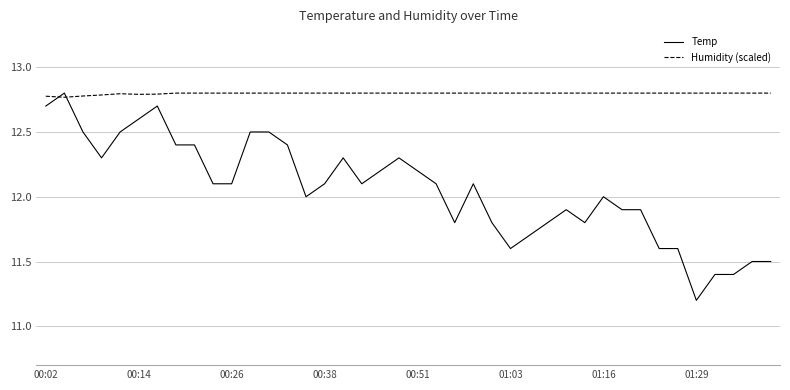

How many times do Temp and Humidity (scaled) cross each other?

2